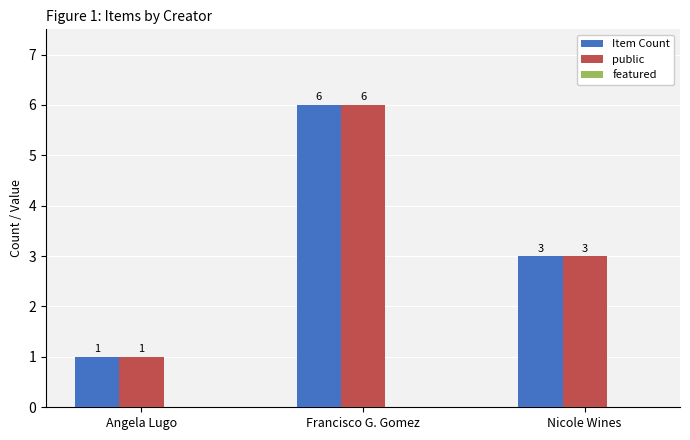

The Item Count series shows 3 at Nicole Wines. True or false?

True